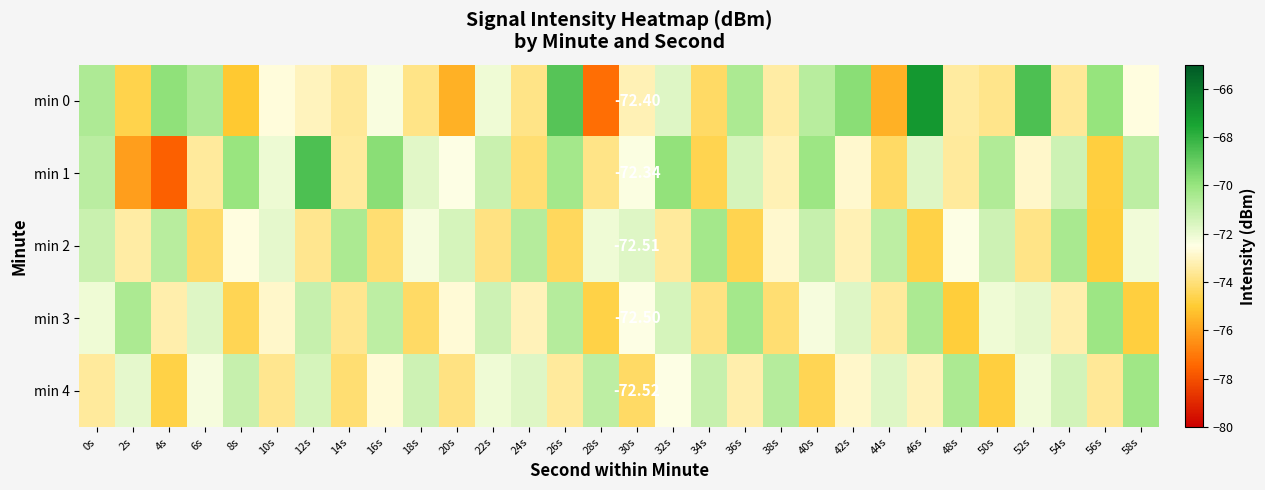

Is it true that min 3 equals -42.5 at 58s?

False